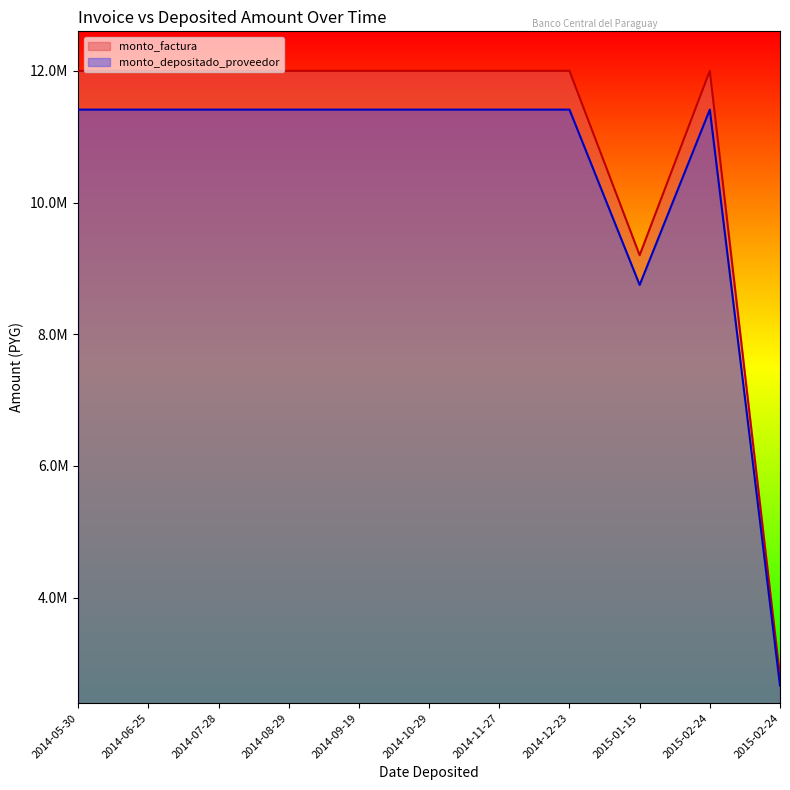

Reading right to left, what are all the values shown in this chart?

monto_factura: 2015-02-24=2800000	2015-02-24=12000000	2015-01-15=9200000	2014-12-23=12000000	2014-11-27=12000000	2014-10-29=12000000	2014-09-19=12000000	2014-08-29=12000000	2014-07-28=12000000	2014-06-25=12000000	2014-05-30=12000000
monto_depositado_proveedor: 2015-02-24=2662545	2015-02-24=11410909	2015-01-15=8748363	2014-12-23=11410909	2014-11-27=11410909	2014-10-29=11410909	2014-09-19=11410909	2014-08-29=11410909	2014-07-28=11410909	2014-06-25=11410909	2014-05-30=11410909